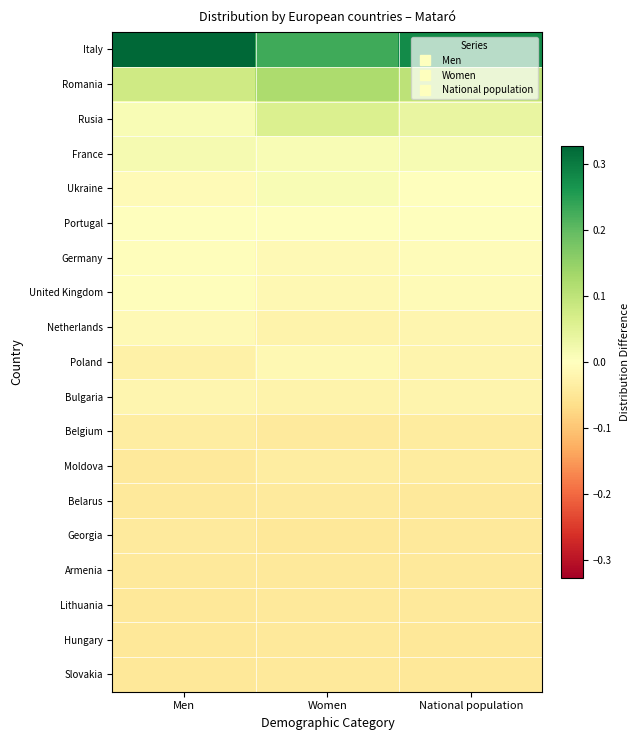

At which category is the sum across all series the highest?

Women